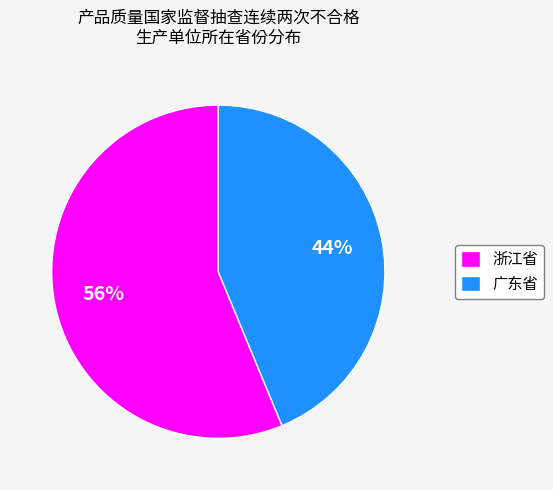

Is it true that 广东省 is 44% of the pie?

True